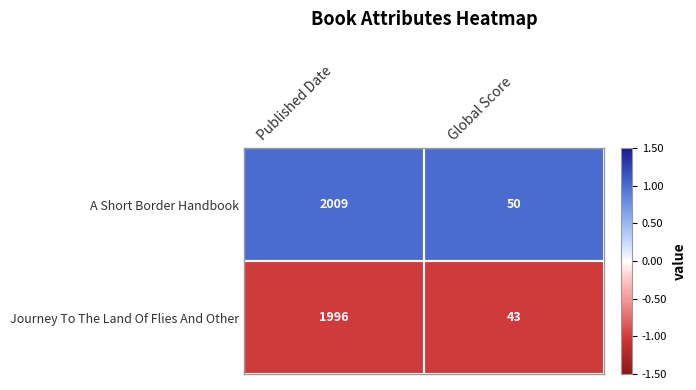

Between Published Date and Global Score, which series saw the biggest shift?

A Short Border Handbook